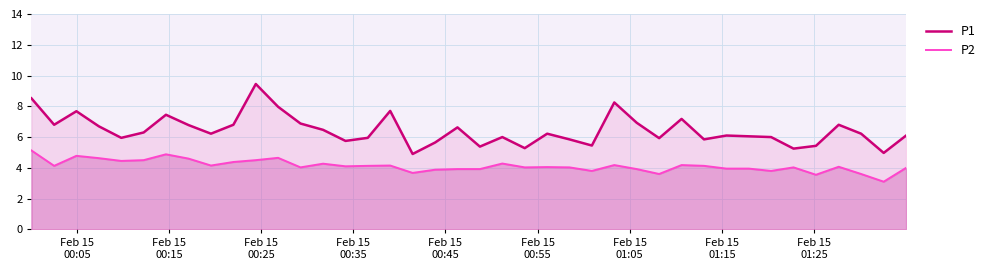

True or false: P1 and P2 intersect in this chart.

False